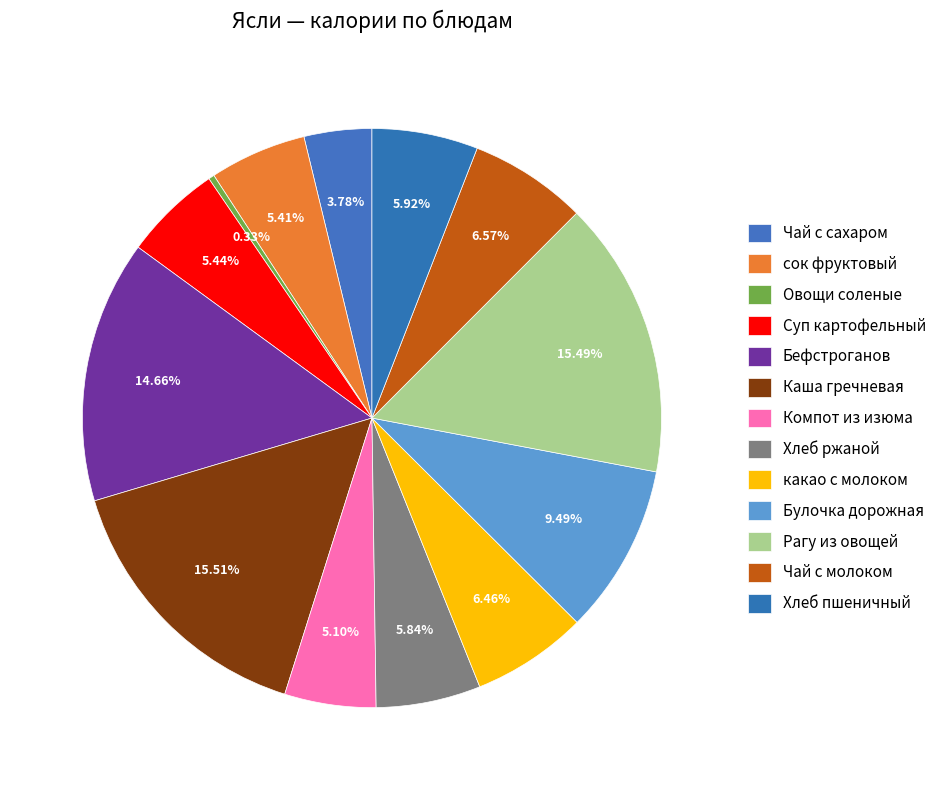

How many segments does this pie chart have?

13